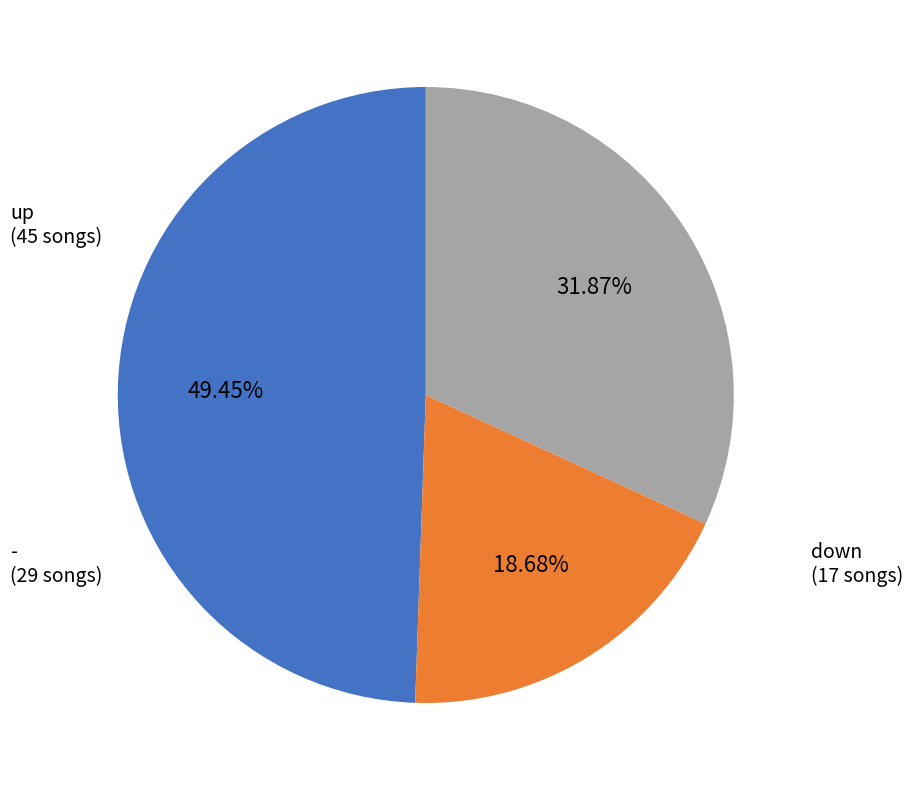

Is there any slice that represents more than half of the pie?

No